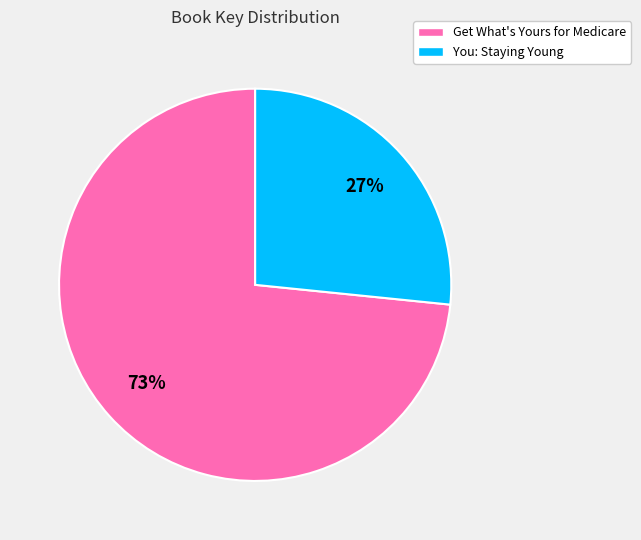

The Get What's Yours for Medicare slice represents 66% of the pie. True or false?

False